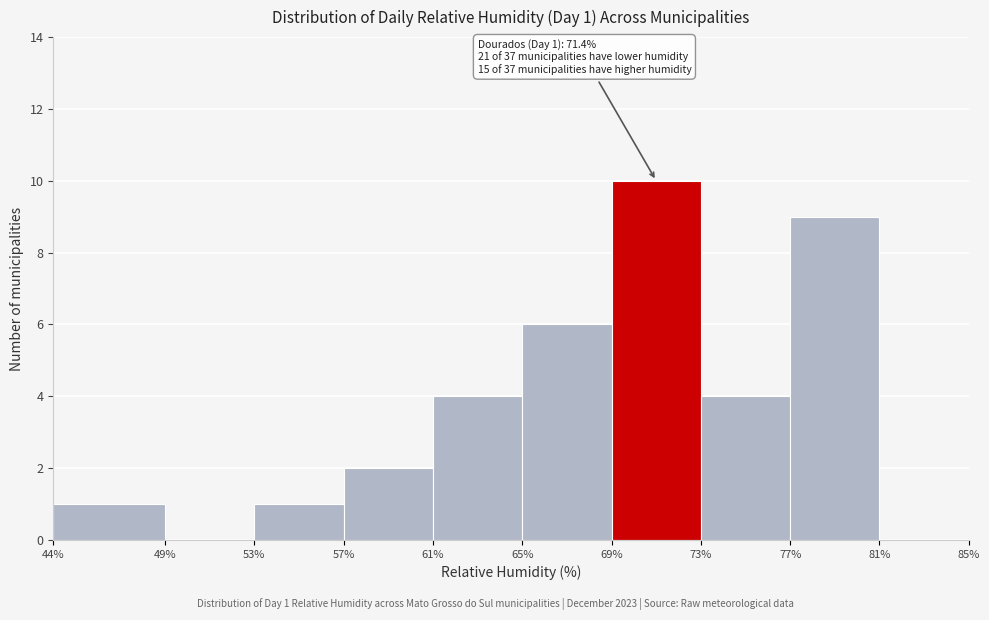

Which range on the x-axis has the tallest bar?

69% to 73%